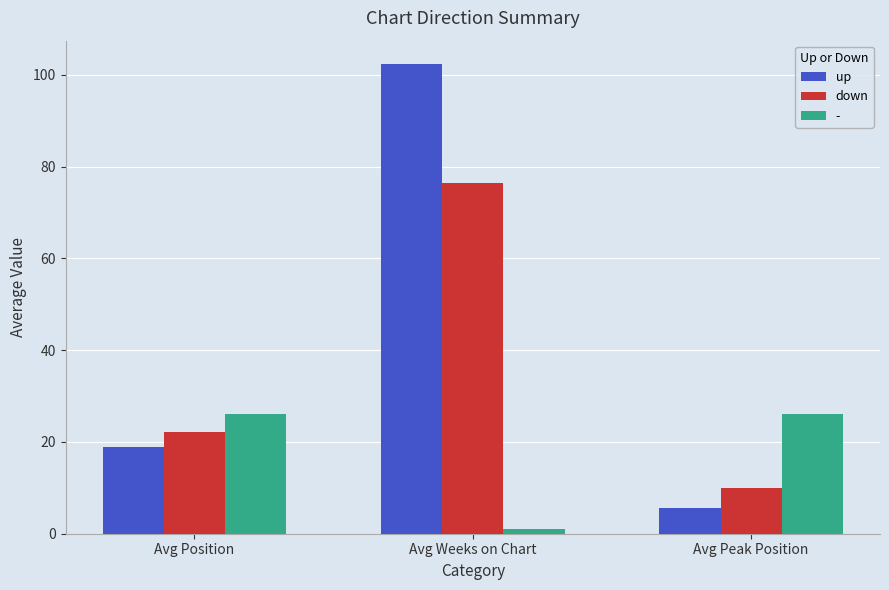

The value of down at Avg Position is 22.2. True or false?

True